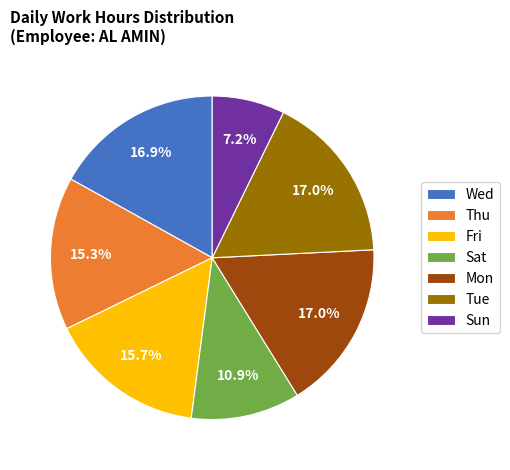

Is there a majority slice in this chart?

No